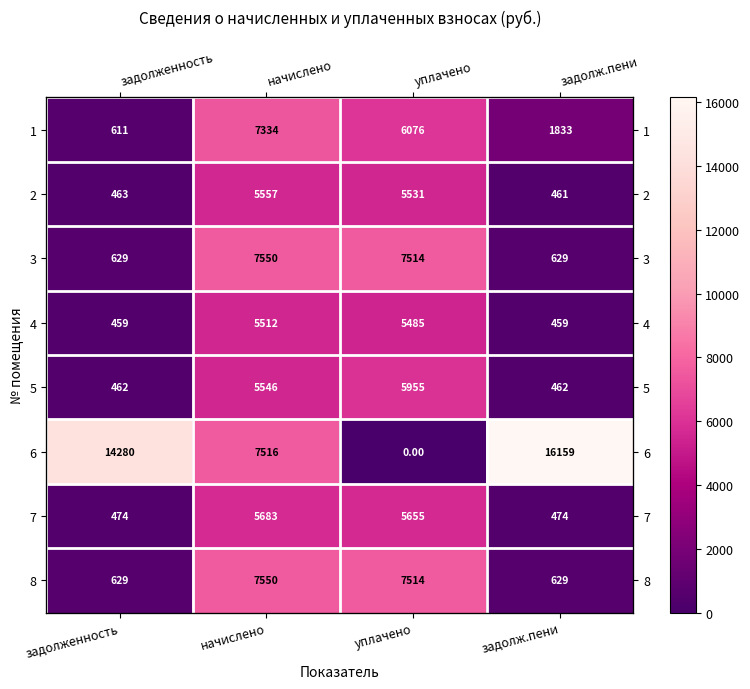

How many values in the 2 series are below 5531?

2